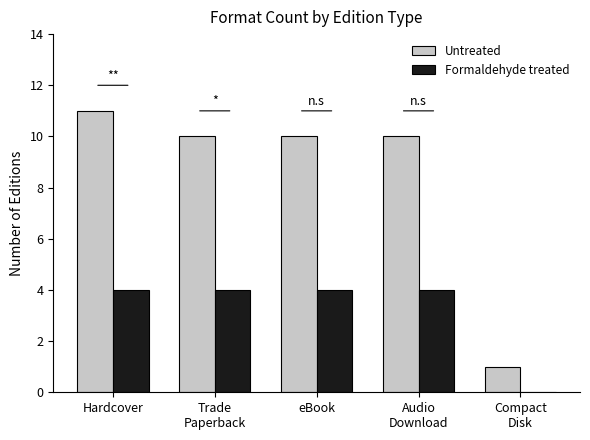

What is the total value across all series at Audio
Download?

14